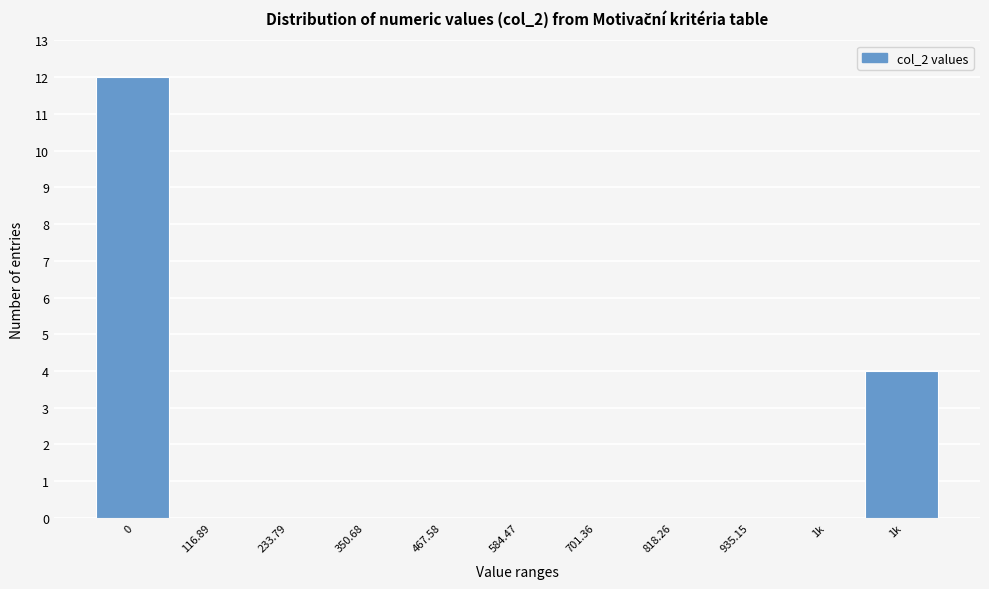

How many categories are shown in the chart?

11